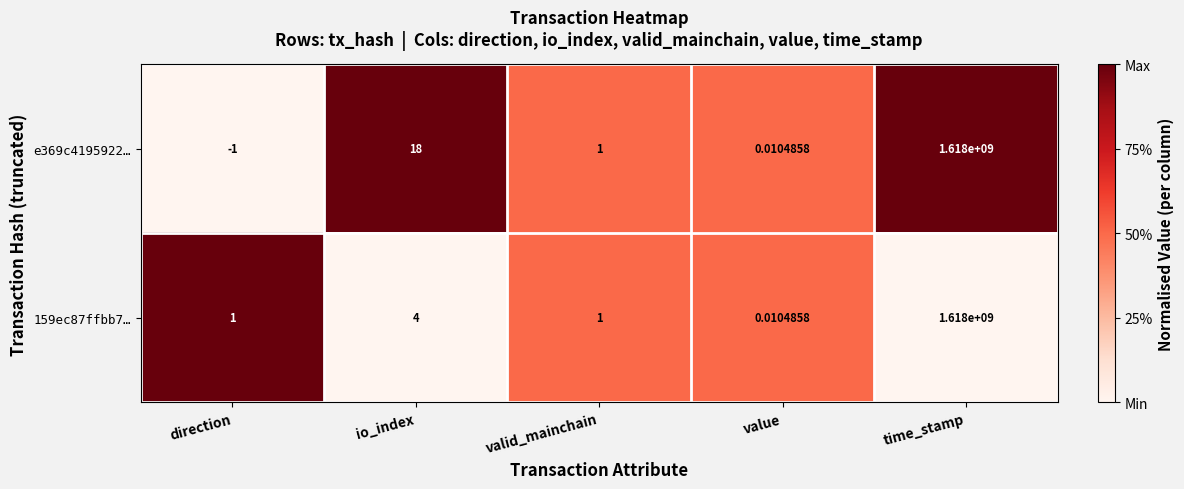

At which label is 159ec87ffbb7… closest to 809000000?

io_index